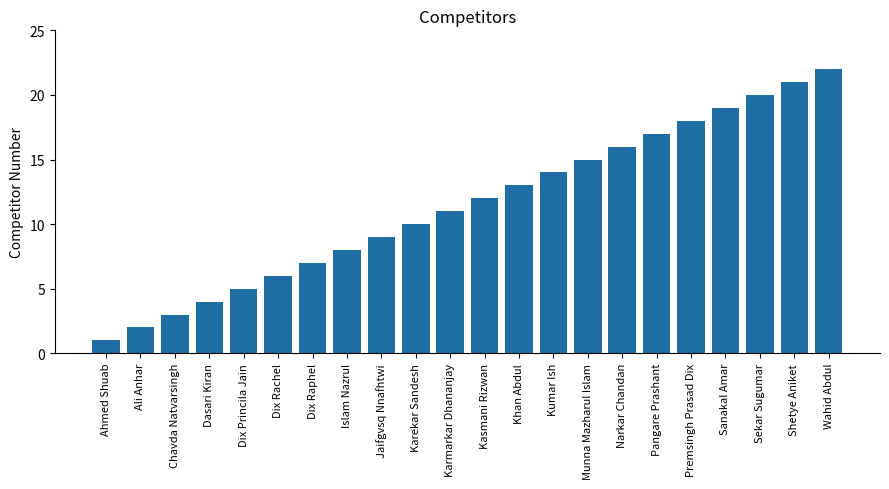

At which label is the value closest to 11?

Karmarkar Dhananjay